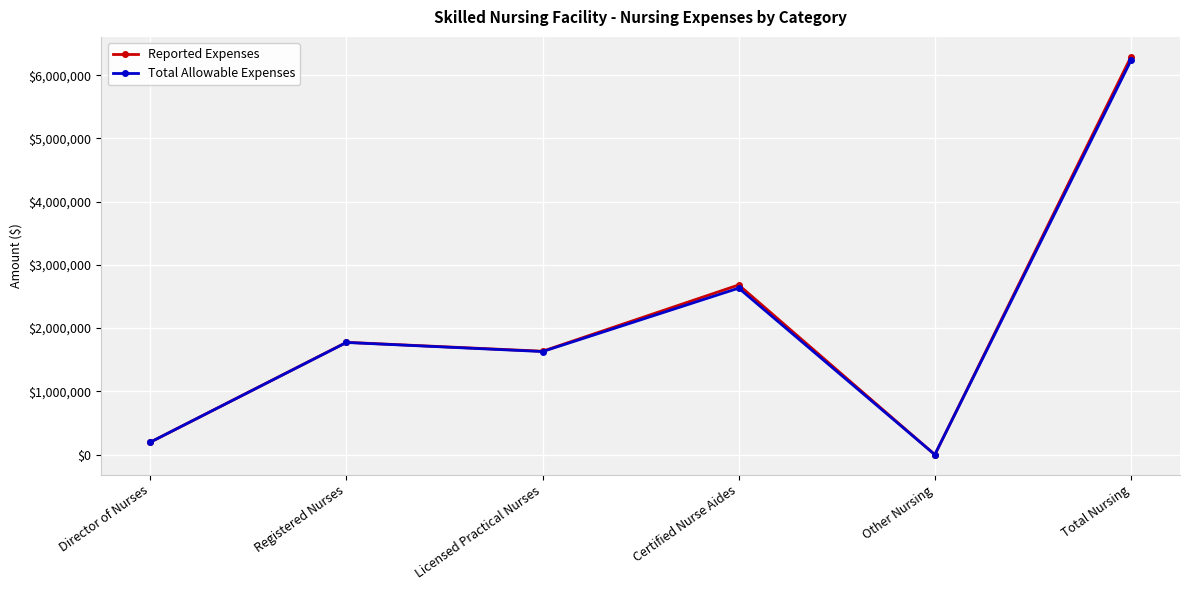

True or false: Reported Expenses has a value of 56958 at Director of Nurses.

False